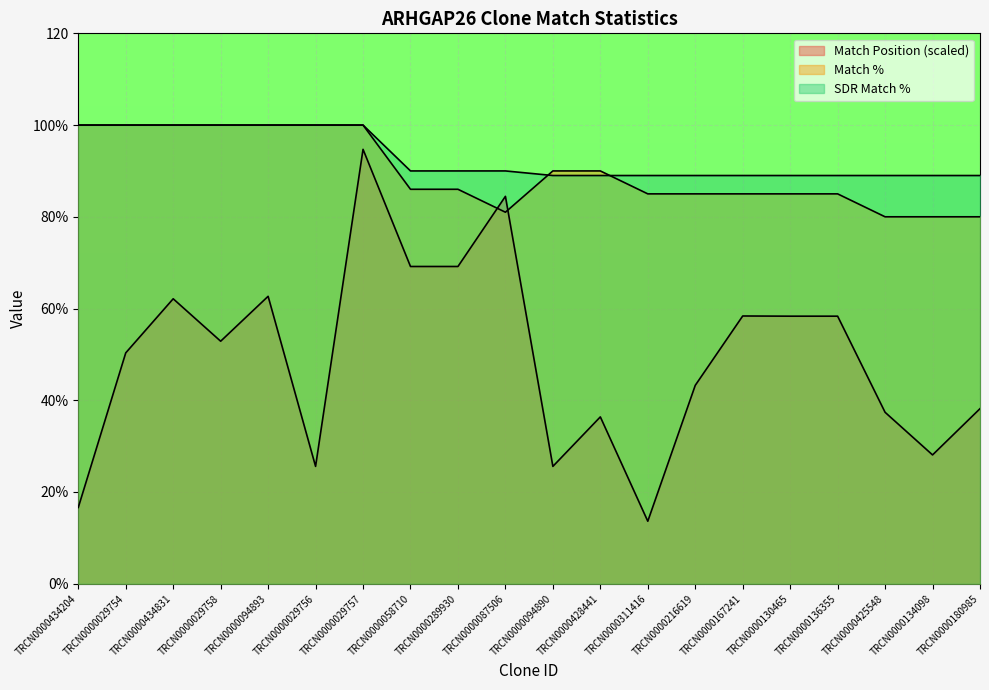

What is the value of the Match % point at the 16th from the left?

85.0